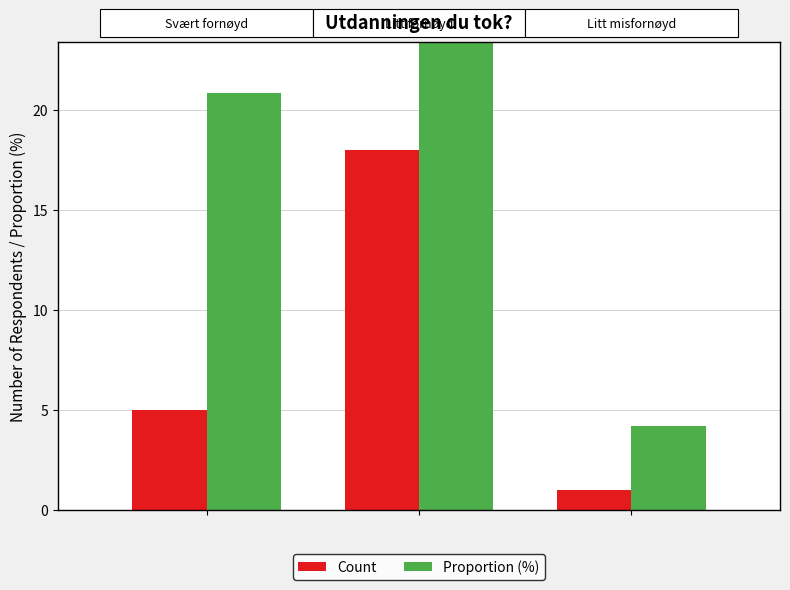

The value of Count at 1 is 26.1. True or false?

False